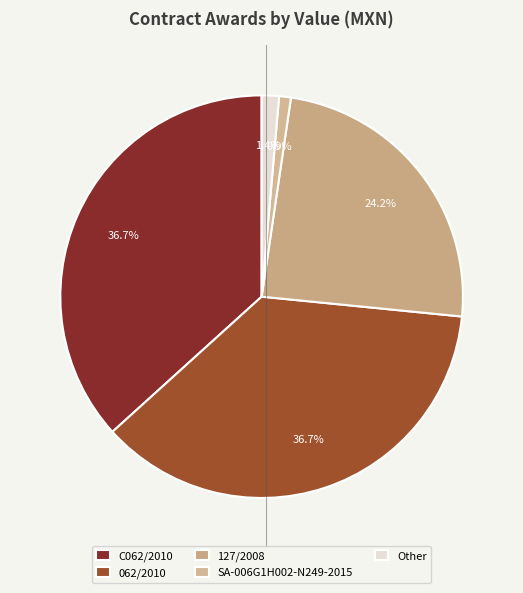

To the nearest percent, what is the difference between the largest and smallest slice percentages?

36%